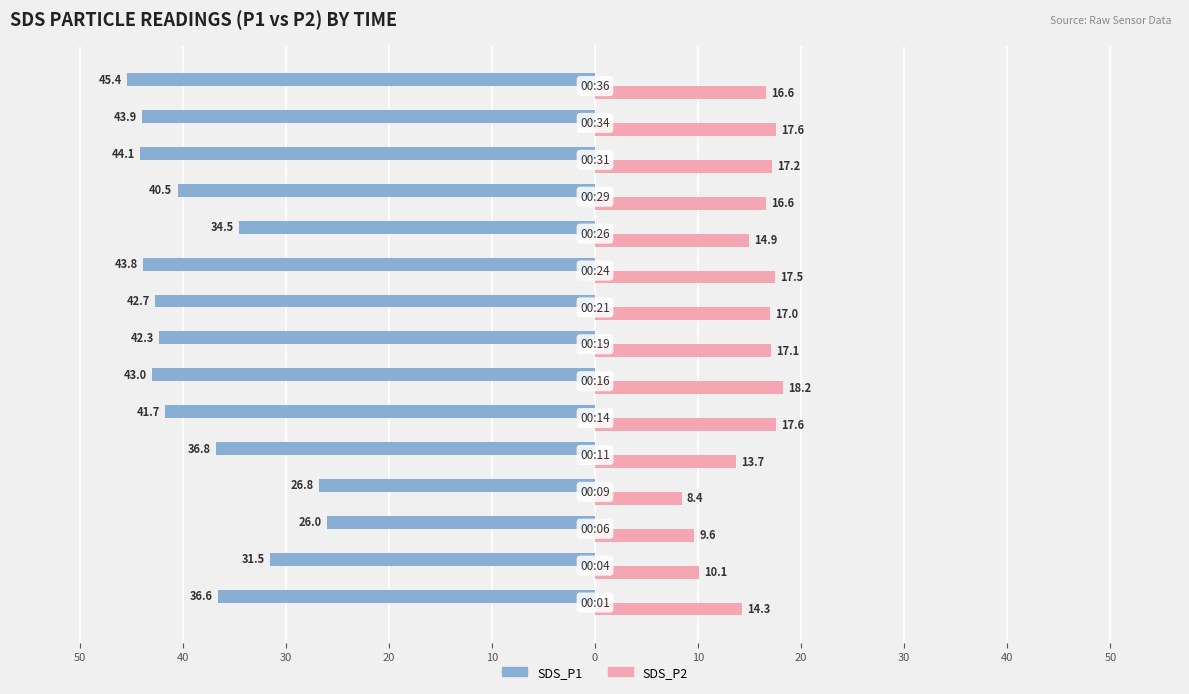

What is the average value of the SDS_P1 series?

-38.6